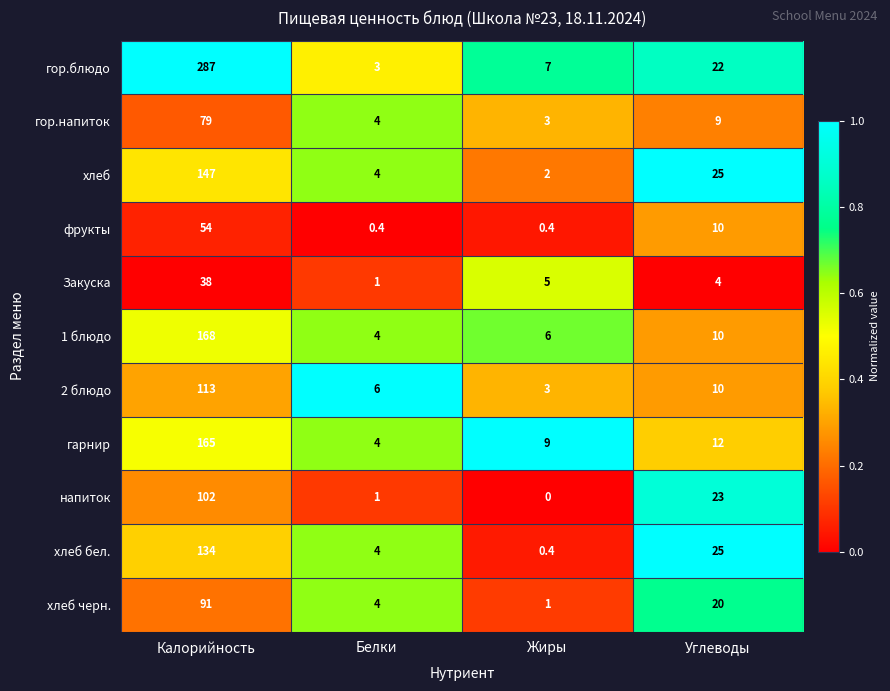

True or false: хлеб has a value of 7.1 at Белки.

False